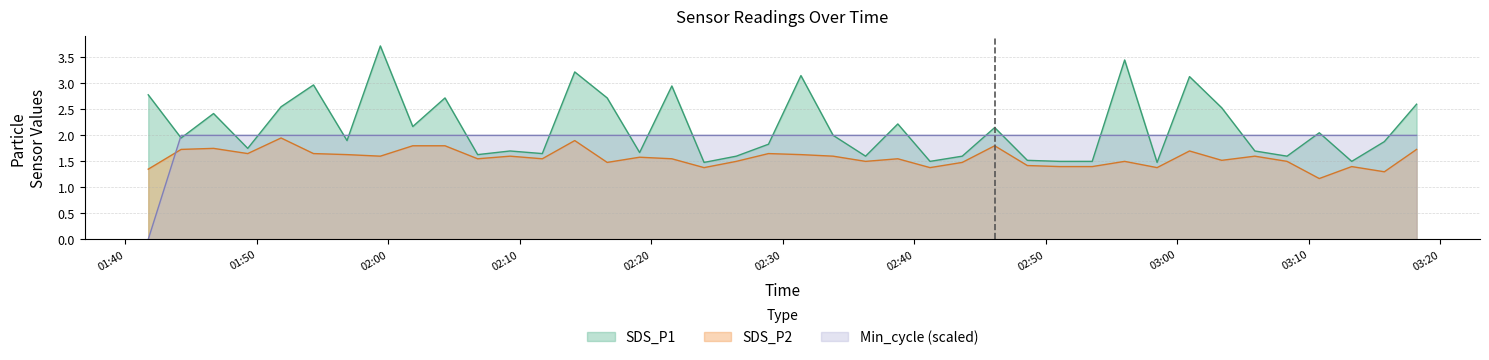

After their last crossing, which series has the higher values: Min_cycle or SDS_P1?

SDS_P1